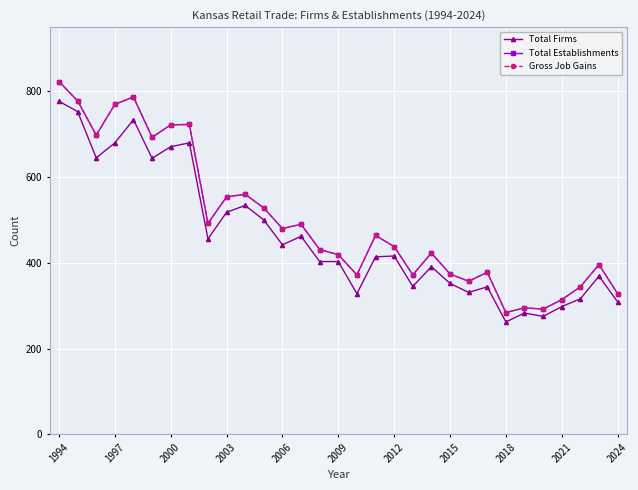

What is the difference between the maximum and minimum values in the Gross Job Gains series?

539